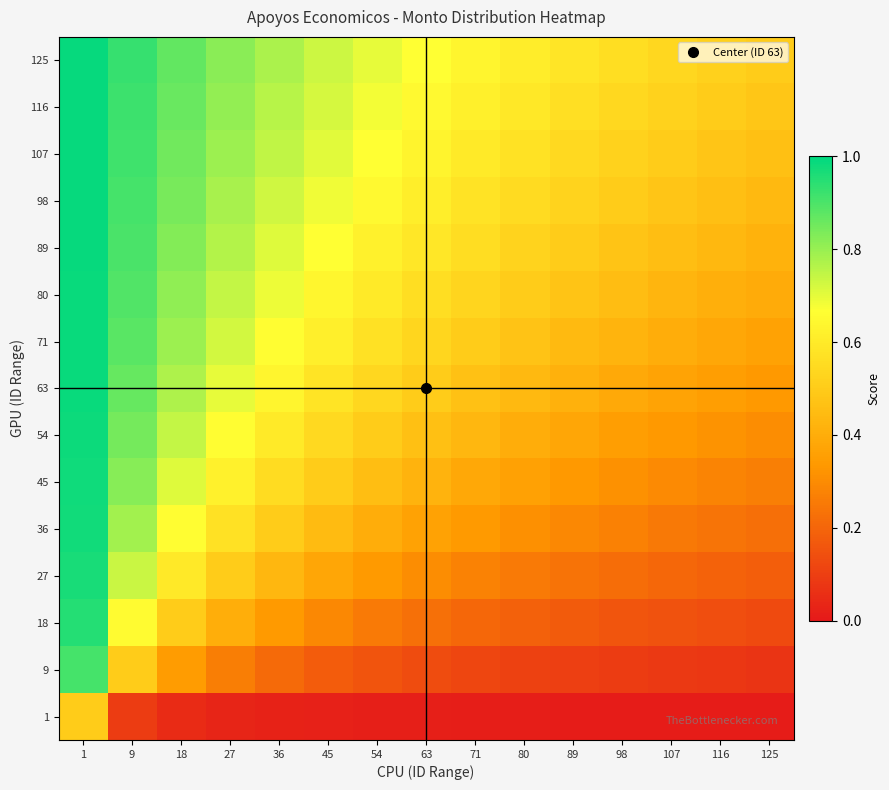

At 1, list the series in order from smallest to largest.

1, 9, 18, 27, 36, 45, 54, 63, 71, 80, 89, 98, 107, 116, 125